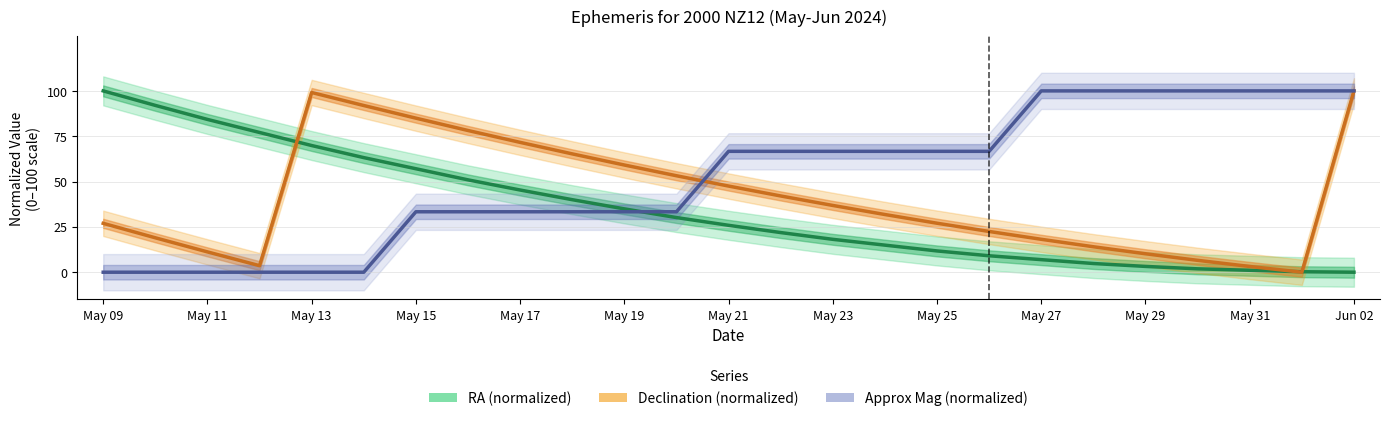

How many lines are shown in the chart?

3